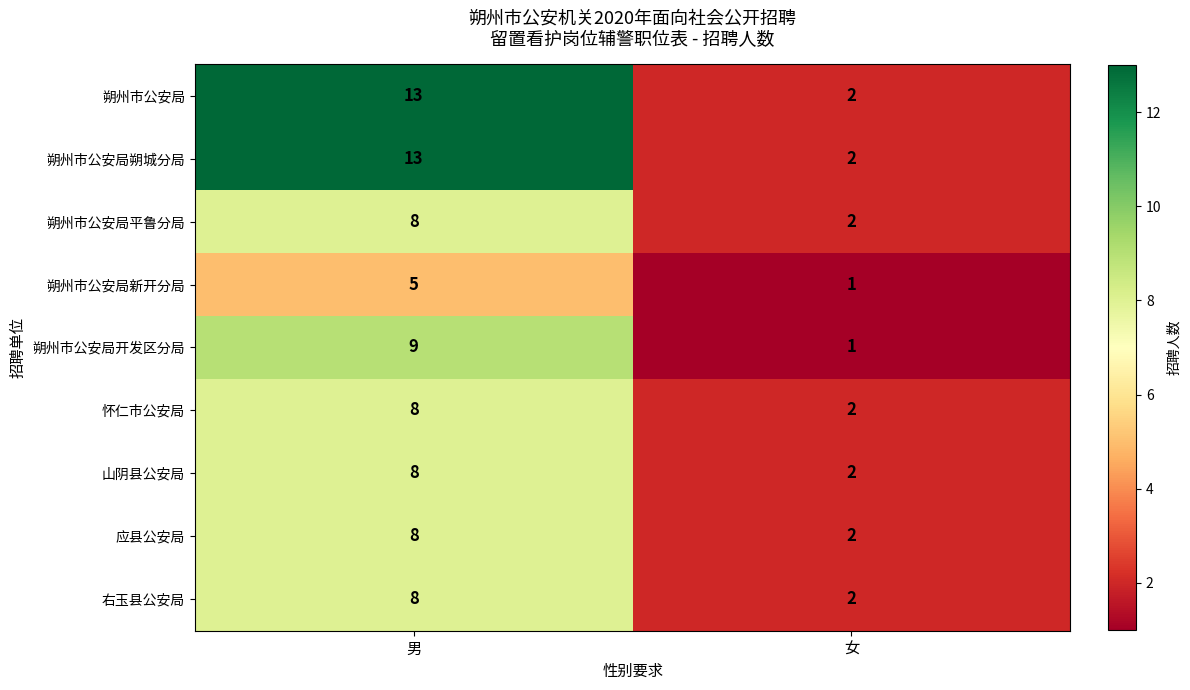

What is the difference between the maximum and minimum values in the 朔州市公安局 series?

11